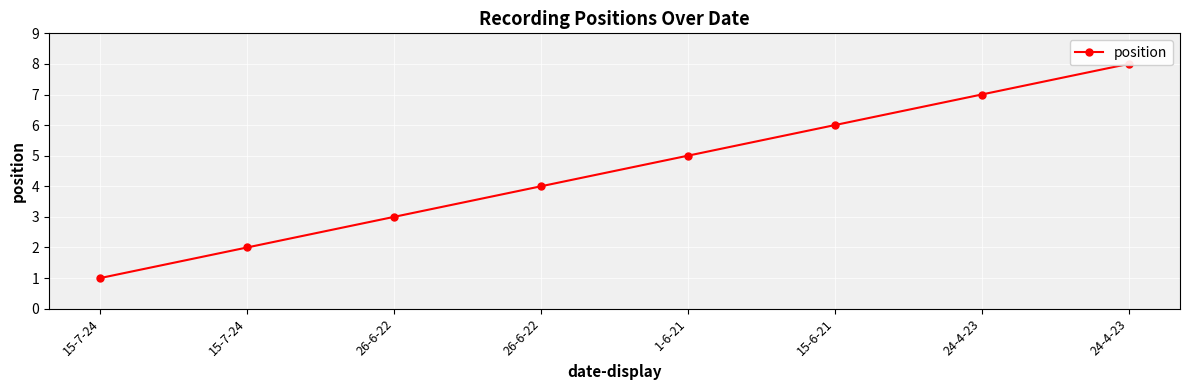

Rank the categories by value from highest to lowest.

24-4-23, 24-4-23, 15-6-21, 1-6-21, 26-6-22, 26-6-22, 15-7-24, 15-7-24